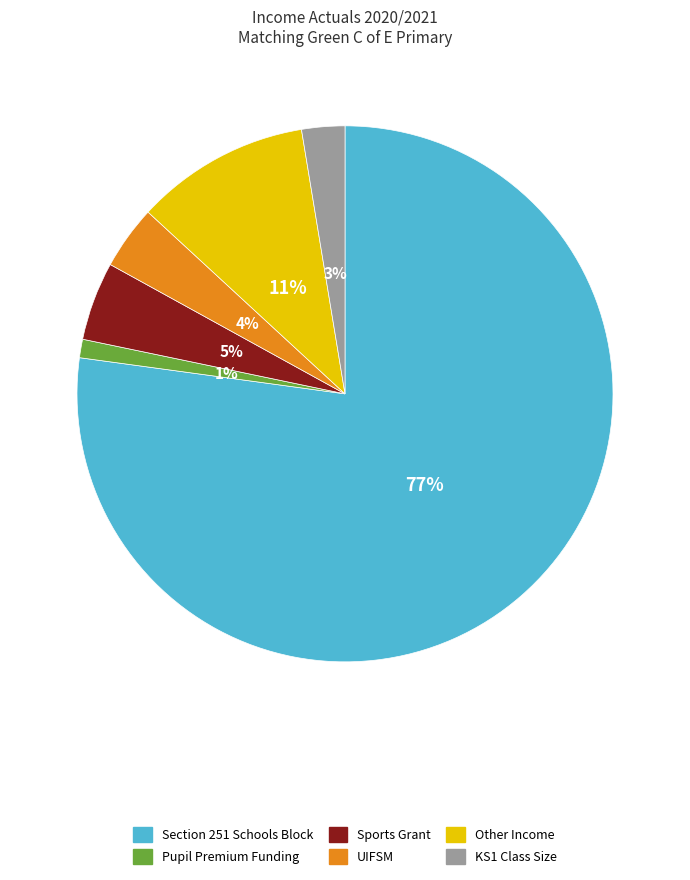

Is Section 251 Schools Block the majority of the pie?

Yes